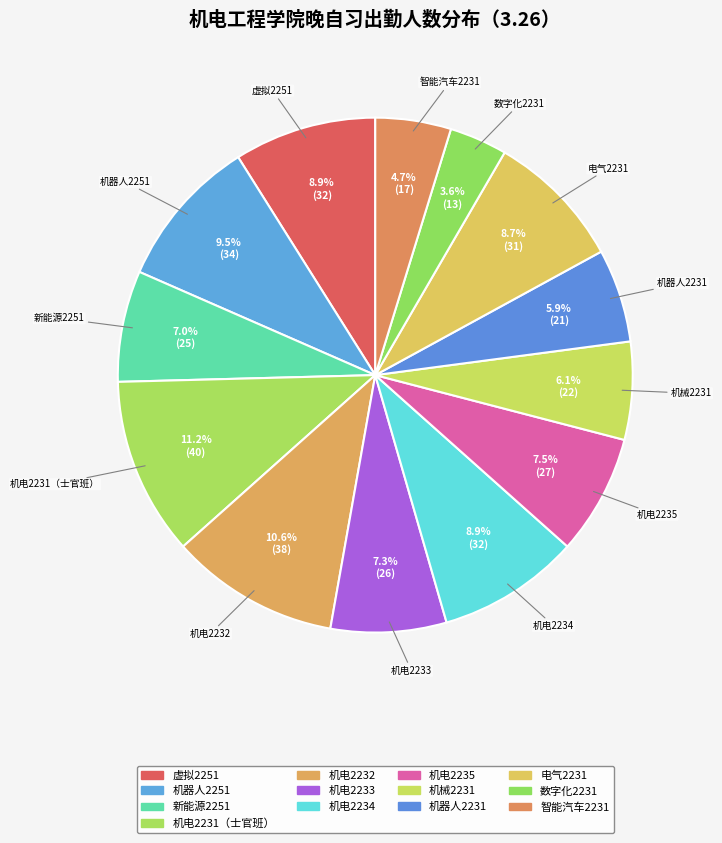

Combined, what portion of the pie is 机器人2251 and 新能源2251?

16.5%